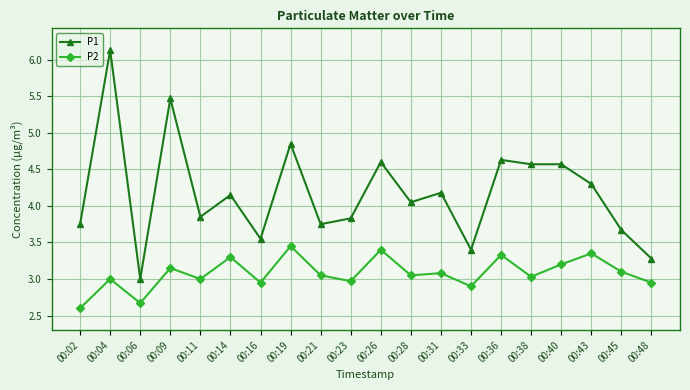

The P2 series shows 1.4 at 00:43. True or false?

False